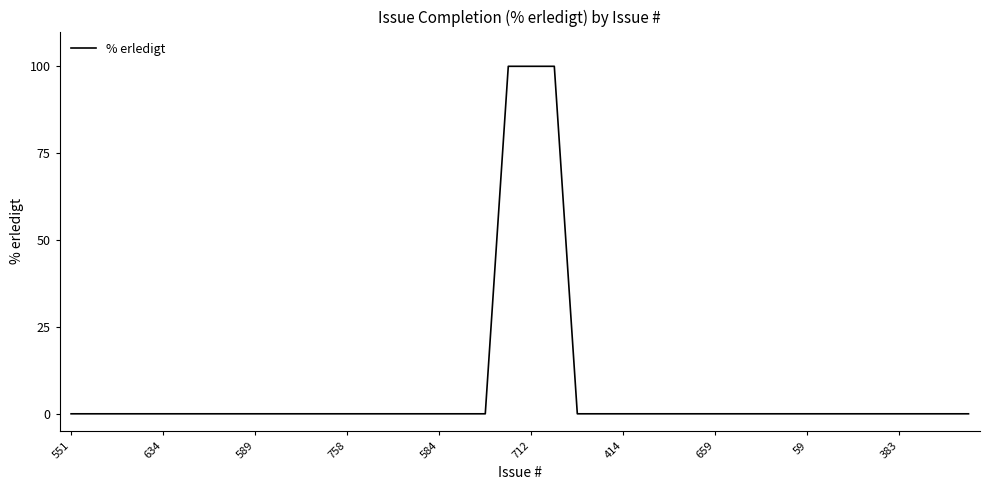

What is the difference between the maximum and minimum values?

100